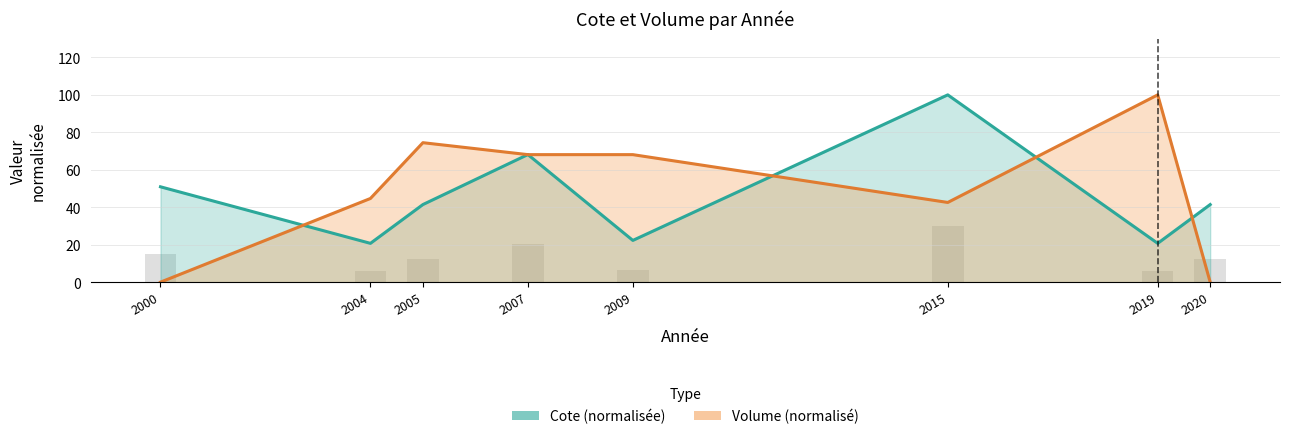

Reading left to right, transcribe all the data shown in this chart.

Cote (normalisée): 2000=50.9	2004=20.7	2005=41.4	2007=68.1	2009=22.3	2015=100.0	2019=20.7	2020=41.4
Volume (normalisé): 2000=0.0	2004=44.7	2005=74.5	2007=68.1	2009=68.1	2015=42.6	2019=100.0	2020=0.0